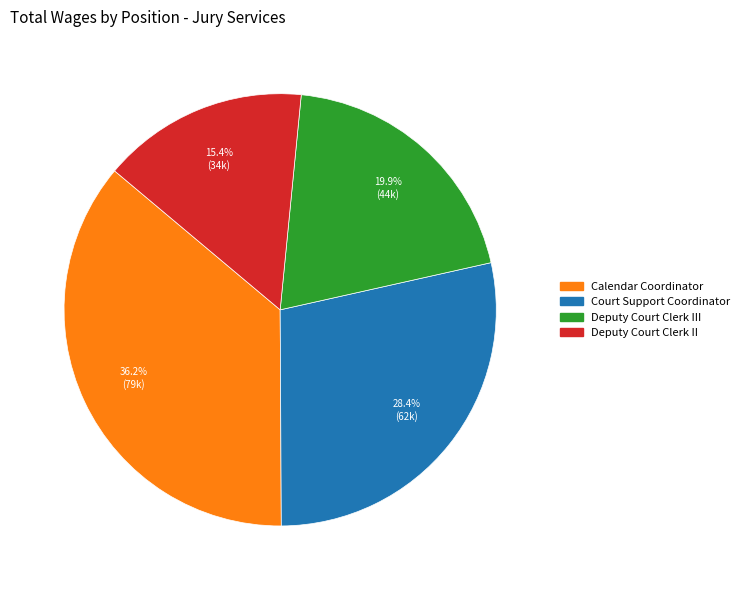

To the nearest percent, what percentage of the pie is Deputy Court Clerk III?

20%